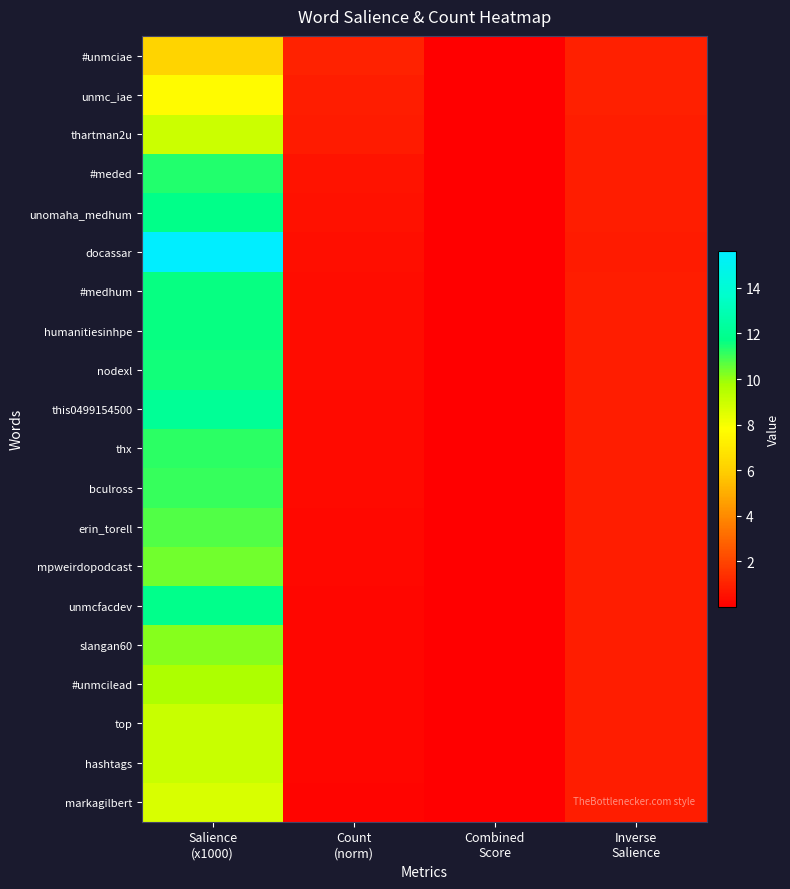

Reading left to right, what are all the values shown in this chart?

#unmciae: Salience
(x1000)=6.2	Count
(norm)=1.0	Combined
Score=0.0	Inverse
Salience=0.9
unmc_iae: Salience
(x1000)=7.7	Count
(norm)=0.9	Combined
Score=0.0	Inverse
Salience=0.9
thartman2u: Salience
(x1000)=9.0	Count
(norm)=0.8	Combined
Score=0.0	Inverse
Salience=0.9
#meded: Salience
(x1000)=11.3	Count
(norm)=0.6	Combined
Score=0.0	Inverse
Salience=0.9
unomaha_medhum: Salience
(x1000)=11.7	Count
(norm)=0.5	Combined
Score=0.0	Inverse
Salience=0.9
docassar: Salience
(x1000)=15.6	Count
(norm)=0.4	Combined
Score=0.0	Inverse
Salience=0.8
#medhum: Salience
(x1000)=11.7	Count
(norm)=0.4	Combined
Score=0.0	Inverse
Salience=0.9
humanitiesinhpe: Salience
(x1000)=11.6	Count
(norm)=0.4	Combined
Score=0.0	Inverse
Salience=0.9
nodexl: Salience
(x1000)=11.5	Count
(norm)=0.4	Combined
Score=0.0	Inverse
Salience=0.9
this0499154500: Salience
(x1000)=12.1	Count
(norm)=0.3	Combined
Score=0.0	Inverse
Salience=0.9
thx: Salience
(x1000)=11.2	Count
(norm)=0.3	Combined
Score=0.0	Inverse
Salience=0.9
bculross: Salience
(x1000)=11.1	Count
(norm)=0.3	Combined
Score=0.0	Inverse
Salience=0.9
erin_torell: Salience
(x1000)=10.8	Count
(norm)=0.3	Combined
Score=0.0	Inverse
Salience=0.9
mpweirdopodcast: Salience
(x1000)=10.4	Count
(norm)=0.3	Combined
Score=0.0	Inverse
Salience=0.9
unmcfacdev: Salience
(x1000)=11.8	Count
(norm)=0.2	Combined
Score=0.0	Inverse
Salience=0.9
slangan60: Salience
(x1000)=10.2	Count
(norm)=0.2	Combined
Score=0.0	Inverse
Salience=0.9
#unmcilead: Salience
(x1000)=9.7	Count
(norm)=0.2	Combined
Score=0.0	Inverse
Salience=0.9
top: Salience
(x1000)=9.0	Count
(norm)=0.2	Combined
Score=0.0	Inverse
Salience=0.9
hashtags: Salience
(x1000)=9.0	Count
(norm)=0.2	Combined
Score=0.0	Inverse
Salience=0.9
markagilbert: Salience
(x1000)=8.7	Count
(norm)=0.2	Combined
Score=0.0	Inverse
Salience=0.9